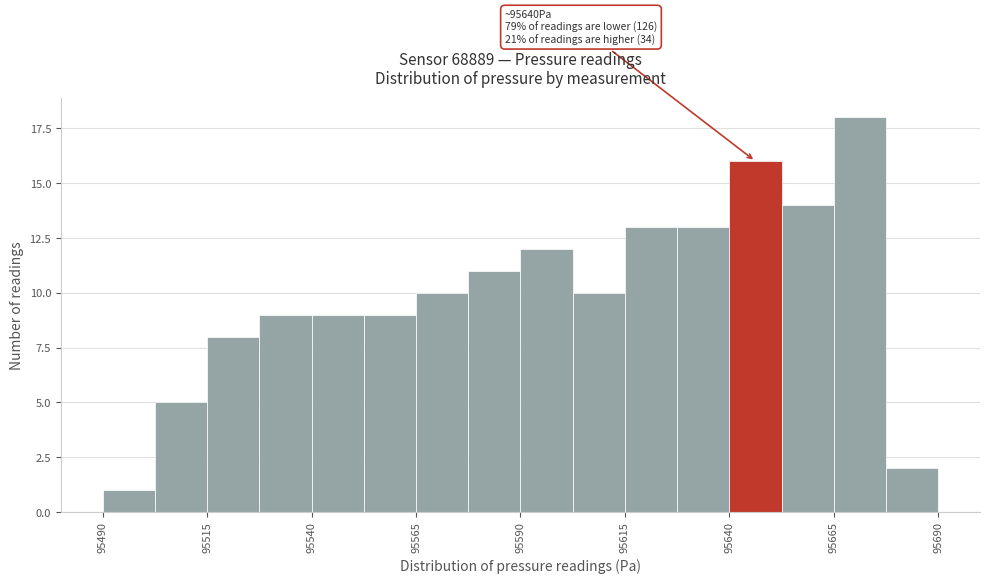

Read against the x-axis, roughly where is the centre of the tallest bar?

95670